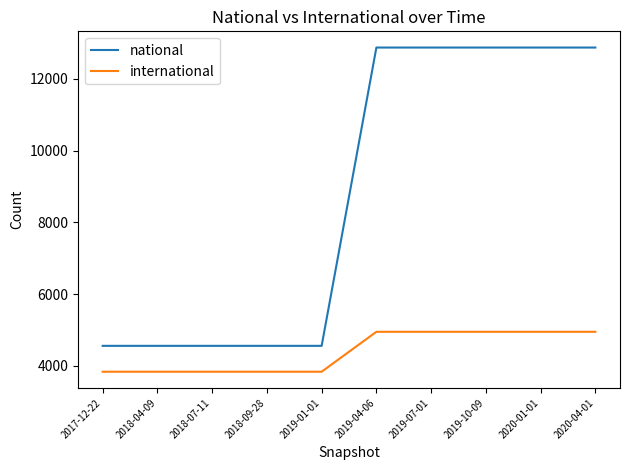

Reading right to left, transcribe all the data shown in this chart.

national: 12874	12874	12874	12874	12874	4555	4555	4555	4555	4555
international: 4947	4947	4947	4947	4947	3833	3833	3833	3833	3833